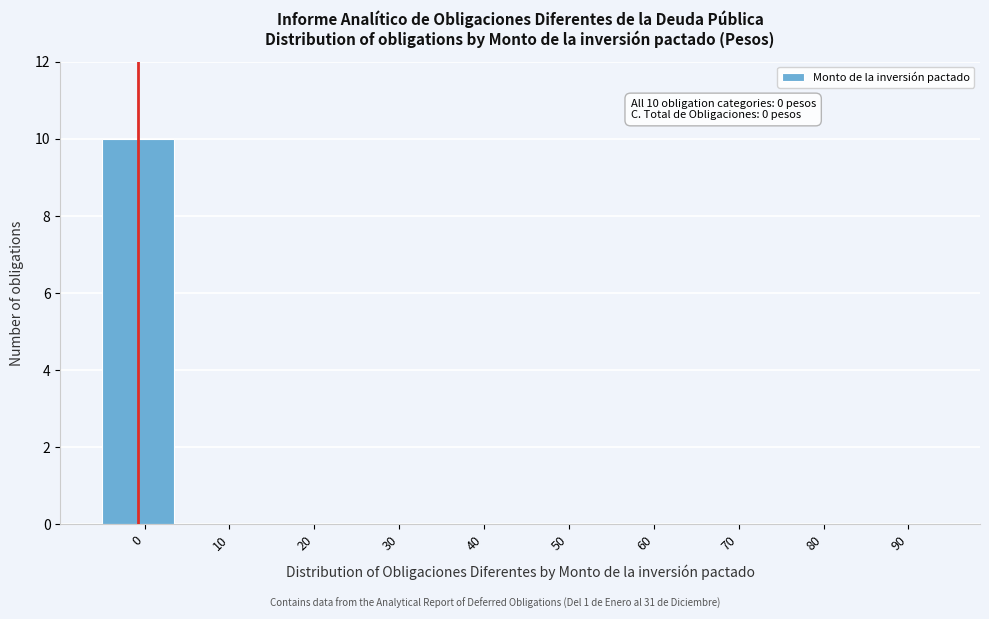

Reading left to right, extract all data points from this chart.

0=10	10=0	20=0	30=0	40=0	50=0	60=0	70=0	80=0	90=0